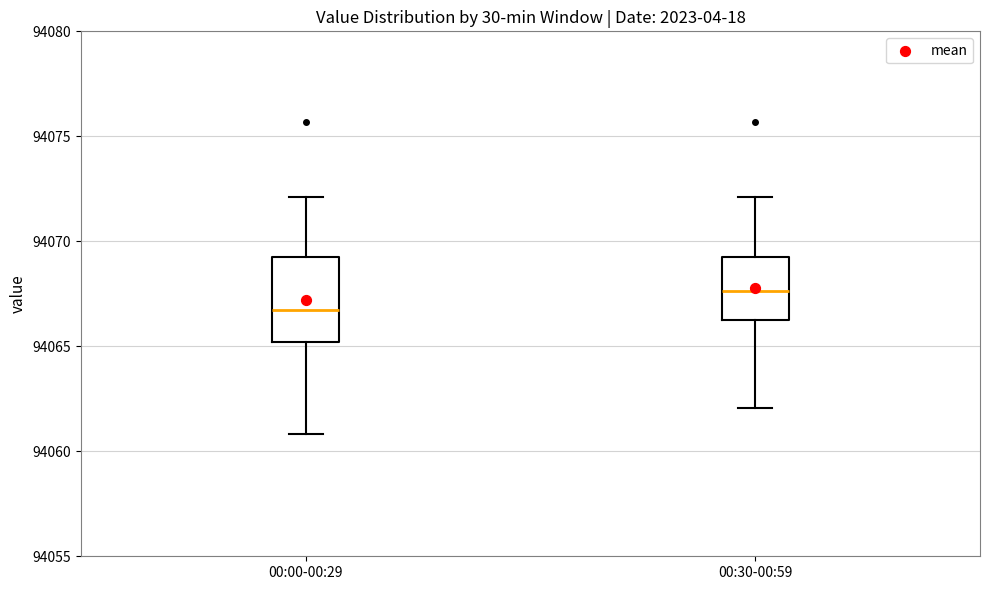

Reading left to right, transcribe this box plot: for each box, give where its median line is, the range the box spans, and where its two whiskers end, as read against the y-axis. The values are not printed on the chart, so give them approximately, as read against the axis.

00:00-00:29: median 94066.5, box 94065.0 to 94069.0, whiskers 94061.0 to 94072.0
00:30-00:59: median 94067.5, box 94066.0 to 94069.5, whiskers 94062.0 to 94072.0